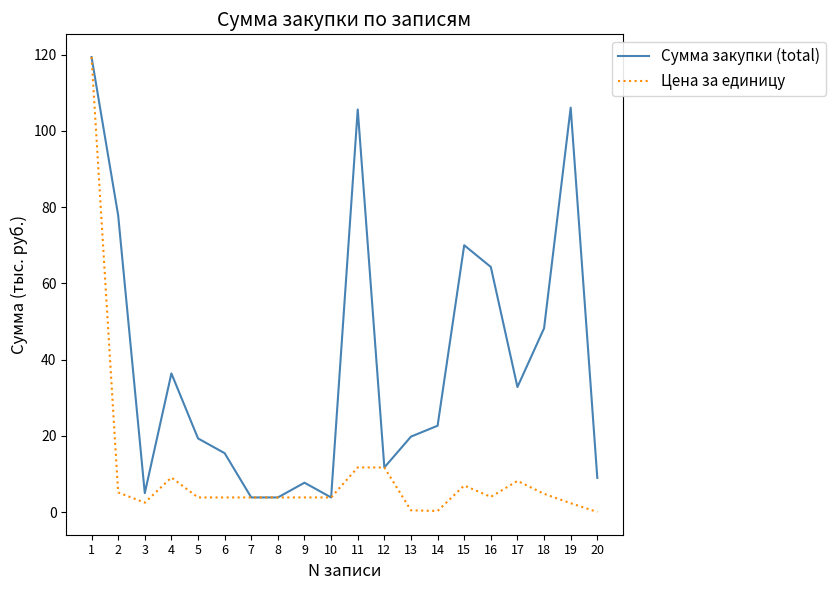

What is the maximum value shown in the chart?

119.4